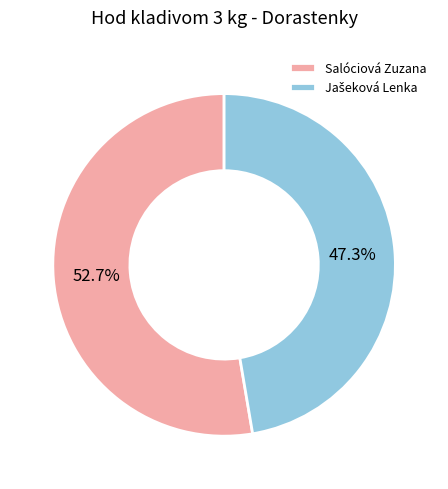

Which slice represents more than half of the pie?

Salóciová Zuzana